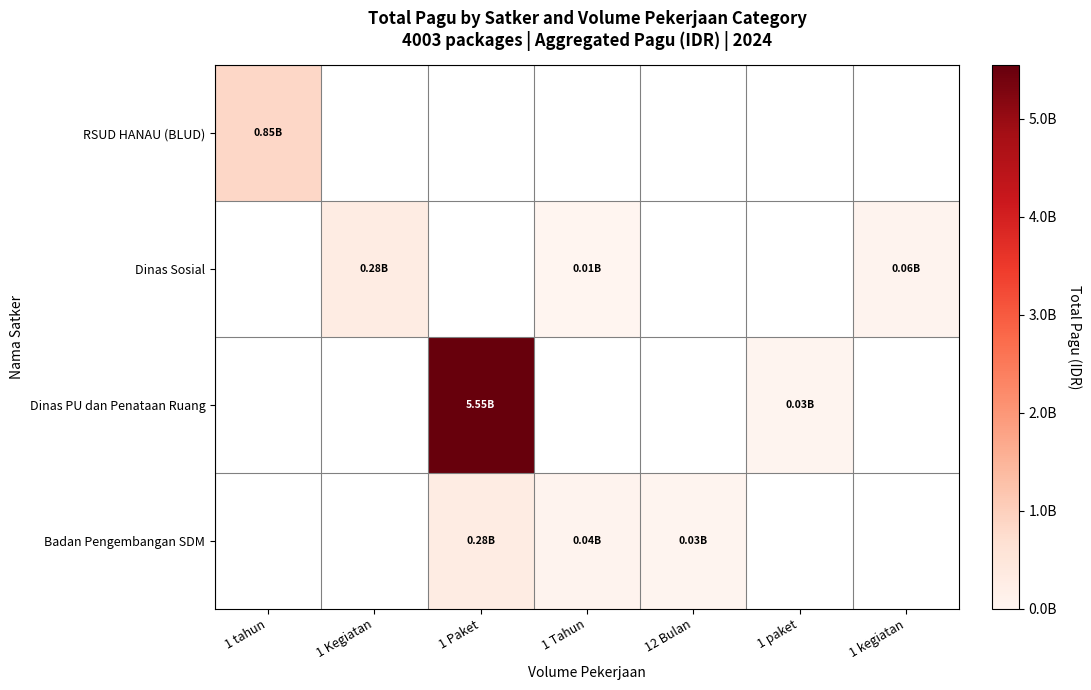

At which category does the chart reach its peak across all series?

1 Paket